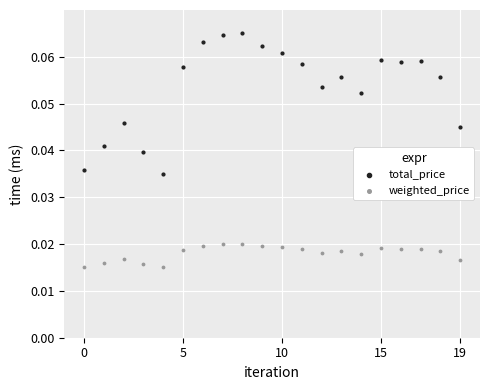

Which series has the largest Y range (max minus min)?

total_price